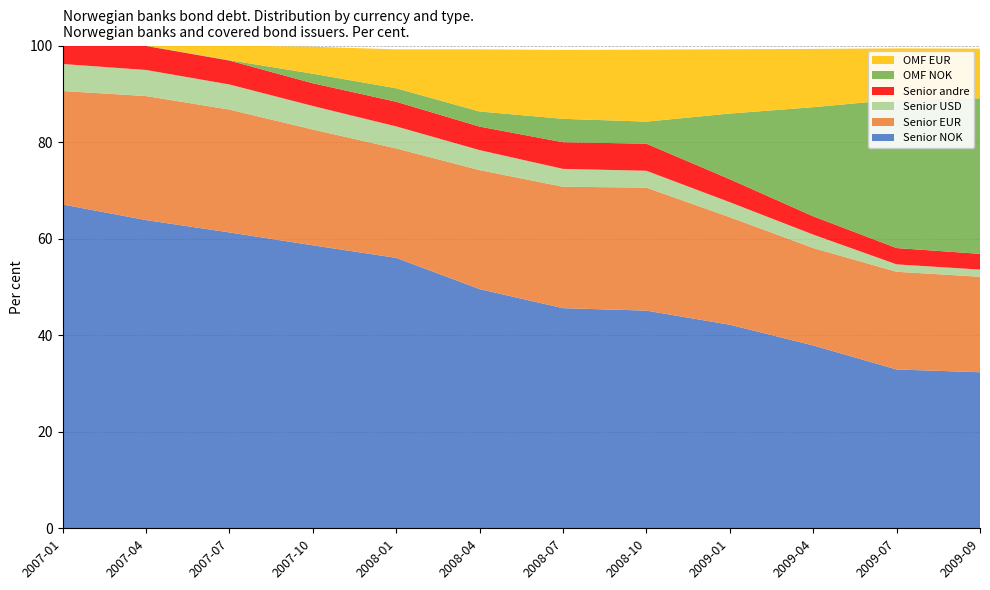

Reading left to right, extract all data points from this chart.

Senior NOK: 2007-01=67.1	2007-04=63.9	2007-07=61.3	2007-10=58.6	2008-01=56.0	2008-04=49.5	2008-07=45.6	2008-10=45.1	2009-01=42.2	2009-04=37.9	2009-07=32.9	2009-09=32.3
Senior EUR: 2007-01=23.5	2007-04=25.7	2007-07=25.4	2007-10=24.0	2008-01=22.7	2008-04=24.6	2008-07=25.1	2008-10=25.5	2009-01=22.3	2009-04=20.2	2009-07=20.2	2009-09=19.8
Senior USD: 2007-01=5.6	2007-04=5.4	2007-07=5.2	2007-10=4.9	2008-01=4.6	2008-04=4.1	2008-07=3.7	2008-10=3.5	2009-01=3.1	2009-04=2.8	2009-07=1.5	2009-09=1.5
Senior andre: 2007-01=3.8	2007-04=5.0	2007-07=5.0	2007-10=4.7	2008-01=5.1	2008-04=4.9	2008-07=5.5	2008-10=5.6	2009-01=4.8	2009-04=3.8	2009-07=3.4	2009-09=3.3
OMF NOK: 2007-01=0.0	2007-04=0.1	2007-07=0.1	2007-10=2.0	2008-01=2.8	2008-04=3.1	2008-07=4.8	2008-10=4.6	2009-01=13.6	2009-04=22.6	2009-07=30.8	2009-09=32.2
OMF EUR: 2007-01=0.0	2007-04=0.0	2007-07=3.0	2007-10=5.6	2008-01=8.1	2008-04=12.9	2008-07=14.3	2008-10=14.9	2009-01=13.3	2009-04=12.1	2009-07=10.6	2009-09=10.3